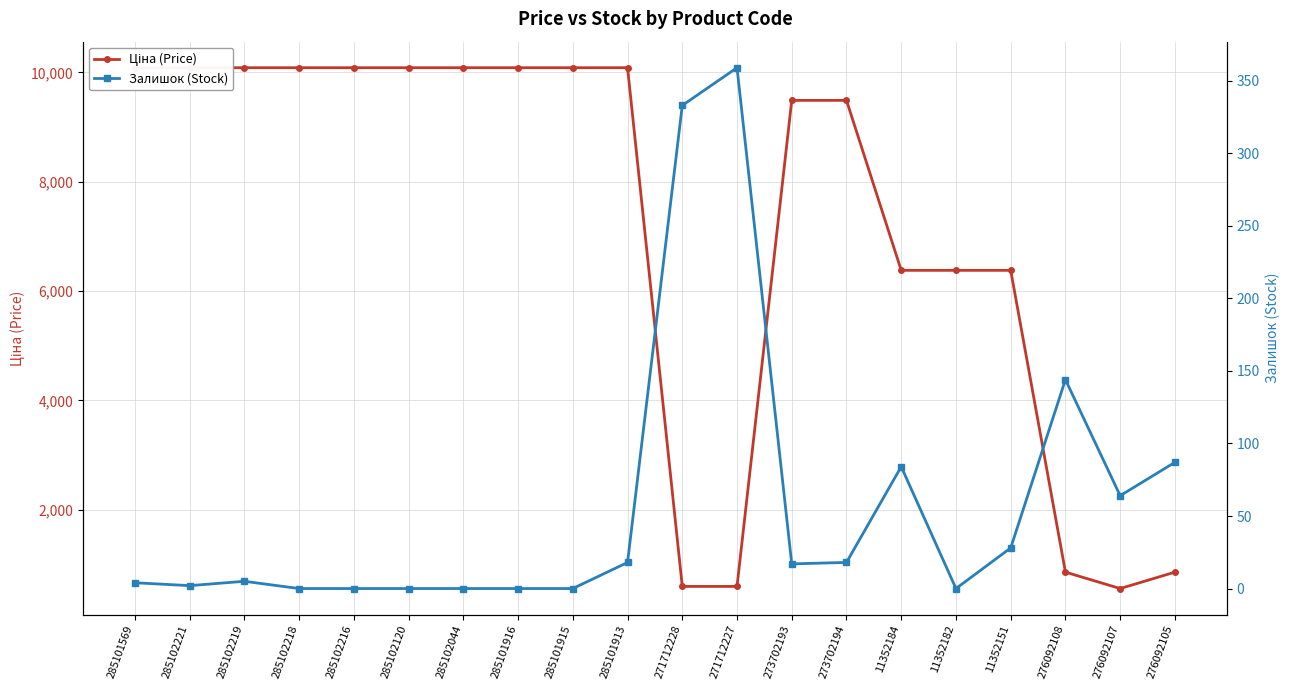

What is the total value across all series at 11352151?

6406.9